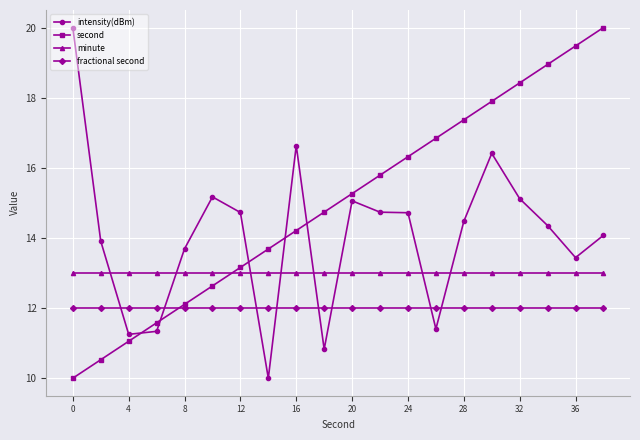

List the series in order of their overall mean, lowest first.

fractional second, minute, intensity(dBm), second